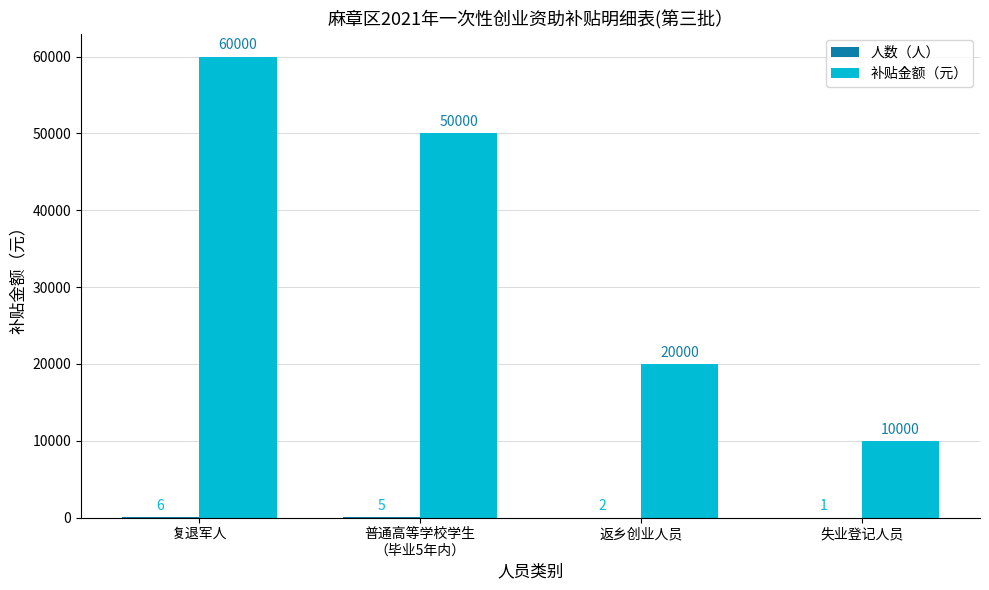

Which series has the largest total across all categories?

补贴金额（元）